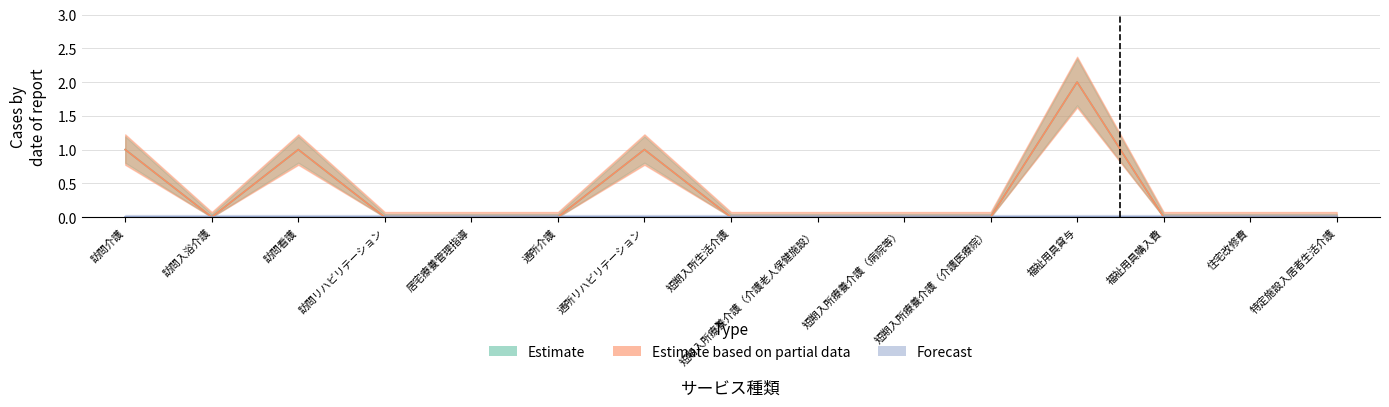

Rank the series at 住宅改修費 from lowest to highest value.

Estimate, Estimate based on partial data